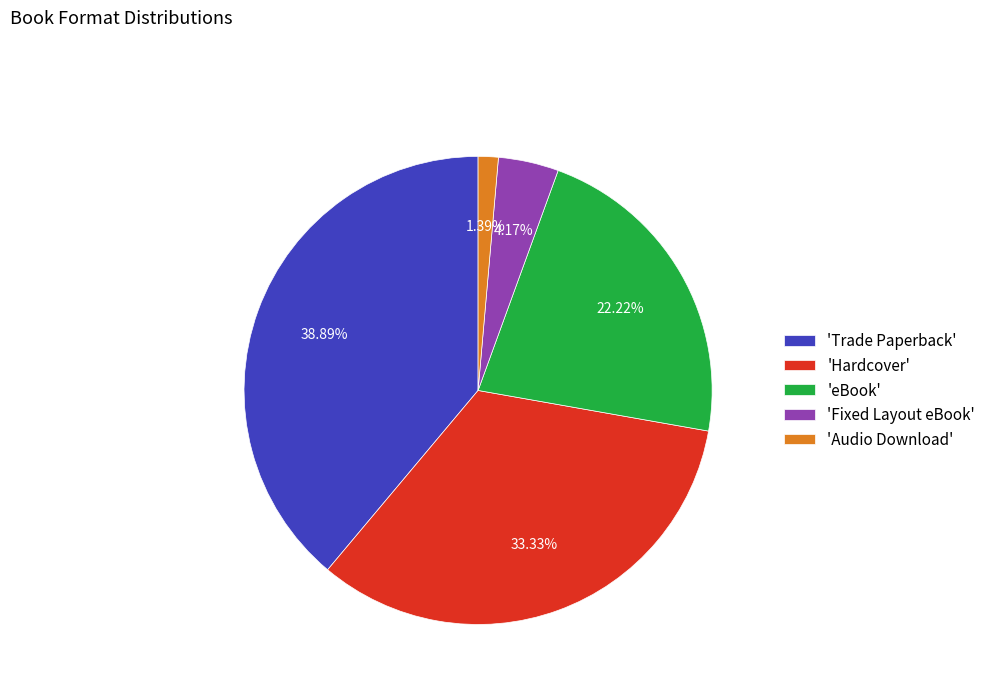

Is the sum of 'Trade Paperback' and 'Fixed Layout eBook' greater than half?

No